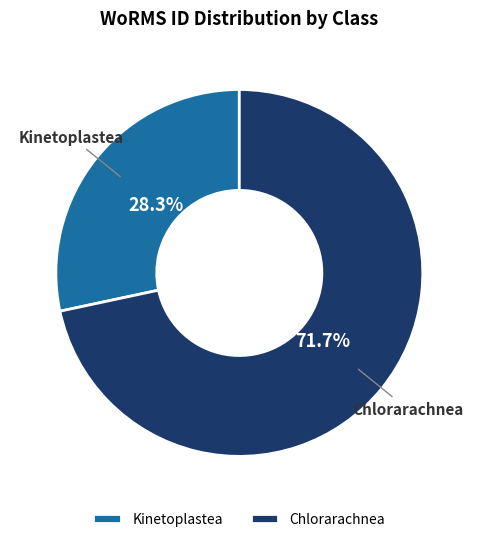

What percentage is NOT represented by Kinetoplastea?

71.7%